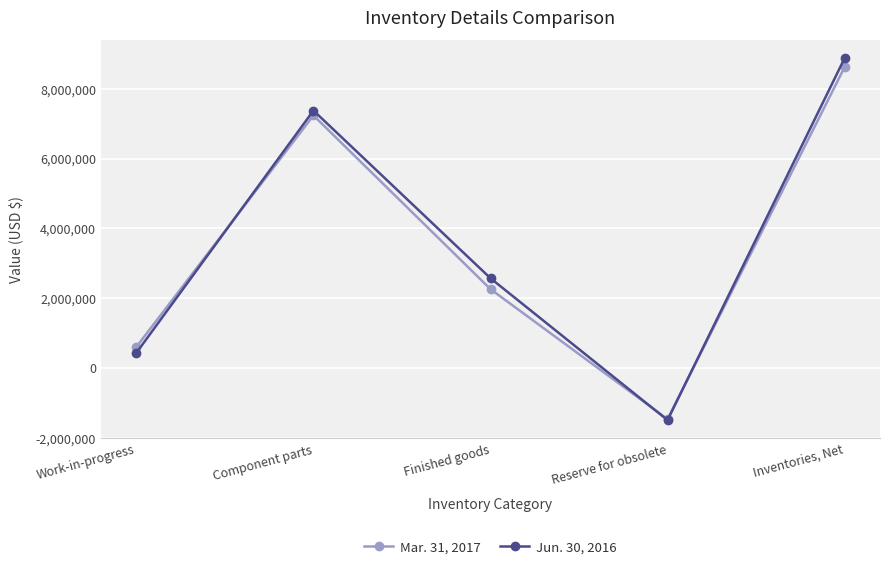

At Component parts, list the series in order from largest to smallest.

Jun. 30, 2016, Mar. 31, 2017